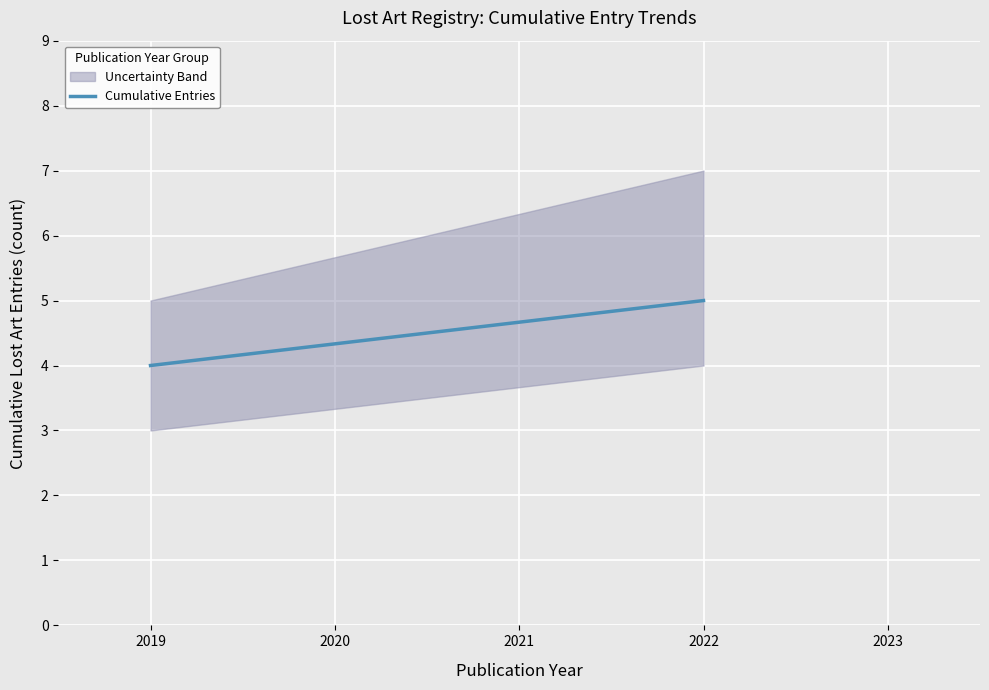

Read the value at 2019.

4